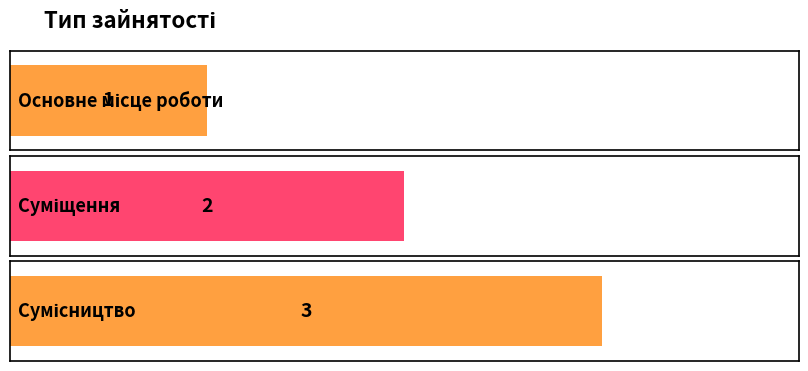

Reading left to right, transcribe all the data shown in this chart.

Основне місце роботи=1	Суміщення=2	Сумісництво=3